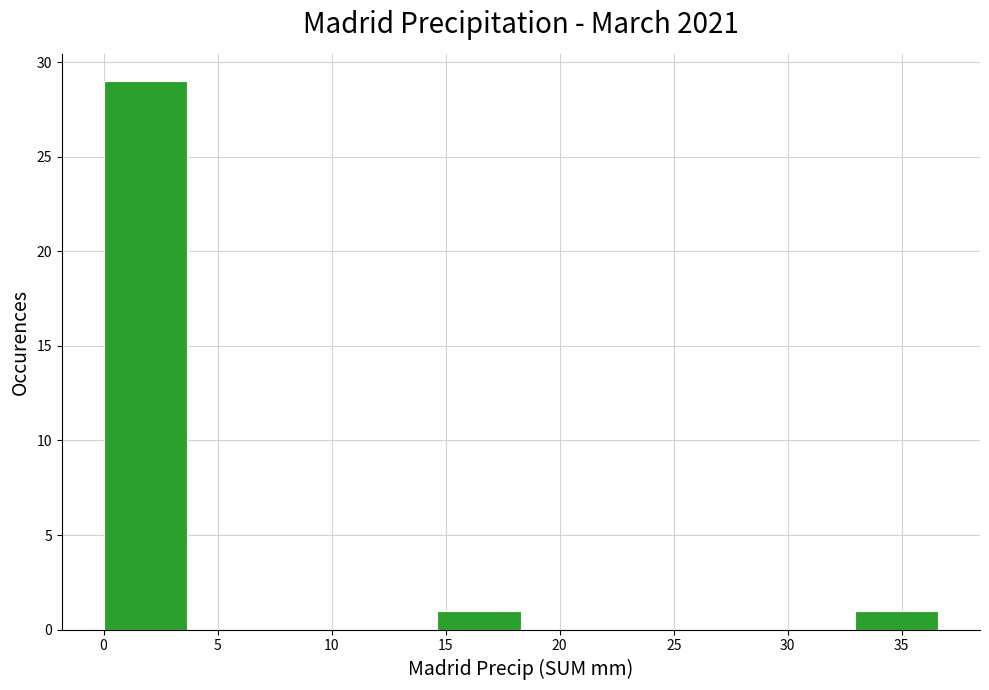

What is the height of the bar covering 0.0 to 3.5 on the x-axis? Neither the bar edges nor the heights are printed on the chart, so give them approximately, as read against the axes.

29